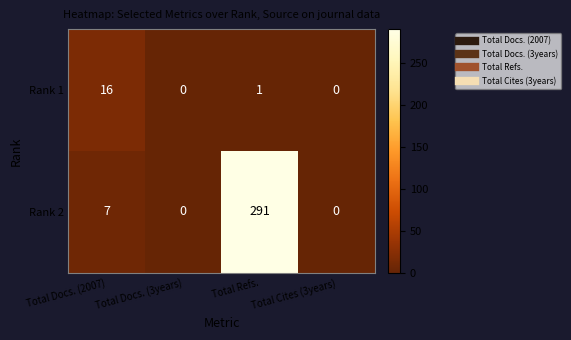

What is the sum of all Rank 2 values?

298